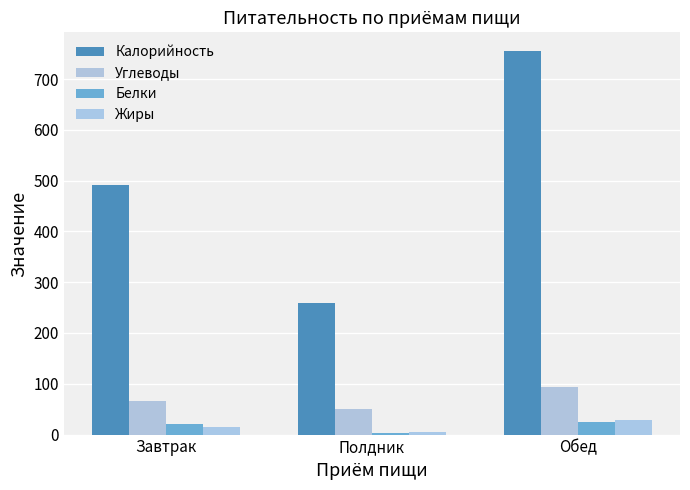

True or false: Углеводы has a value of 65.9 at Завтрак.

True